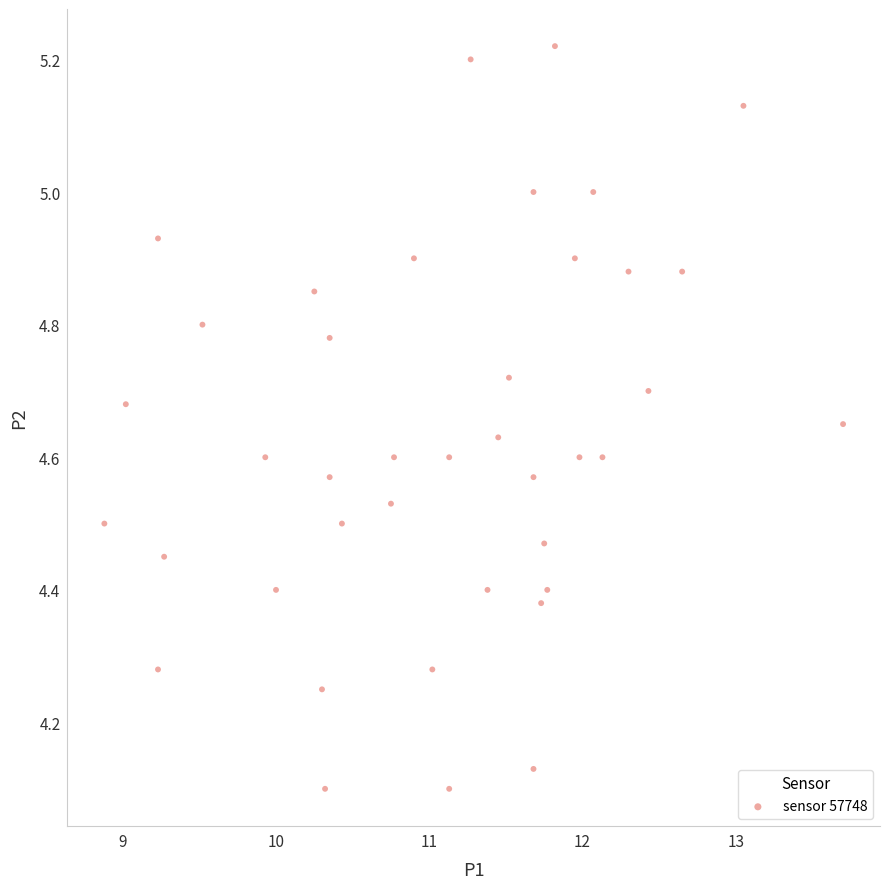

What is the range of Y values (max minus min)?

1.1